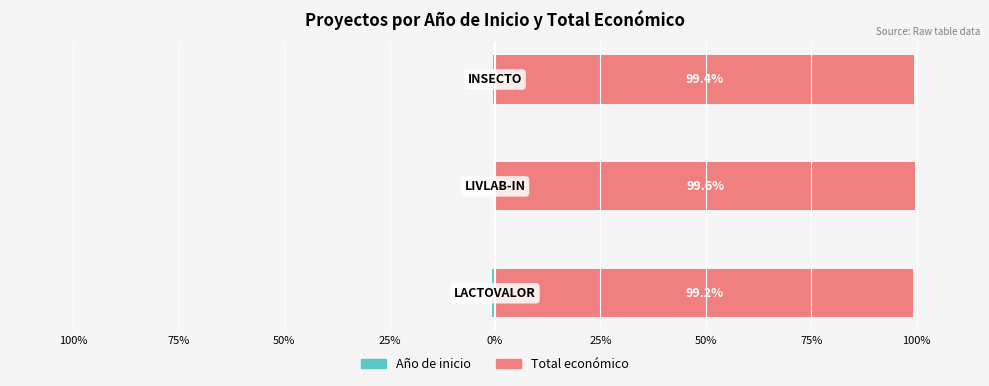

Rank the series by their average value, from highest to lowest.

Total económico, Año de inicio